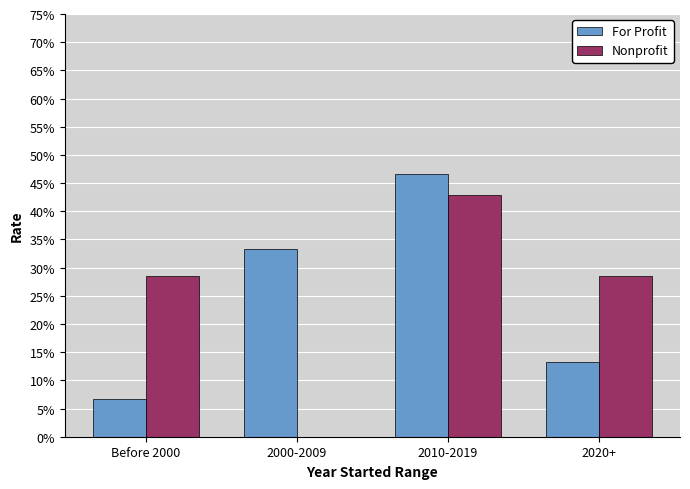

Is it true that For Profit equals 58.8 at 2000-2009?

False